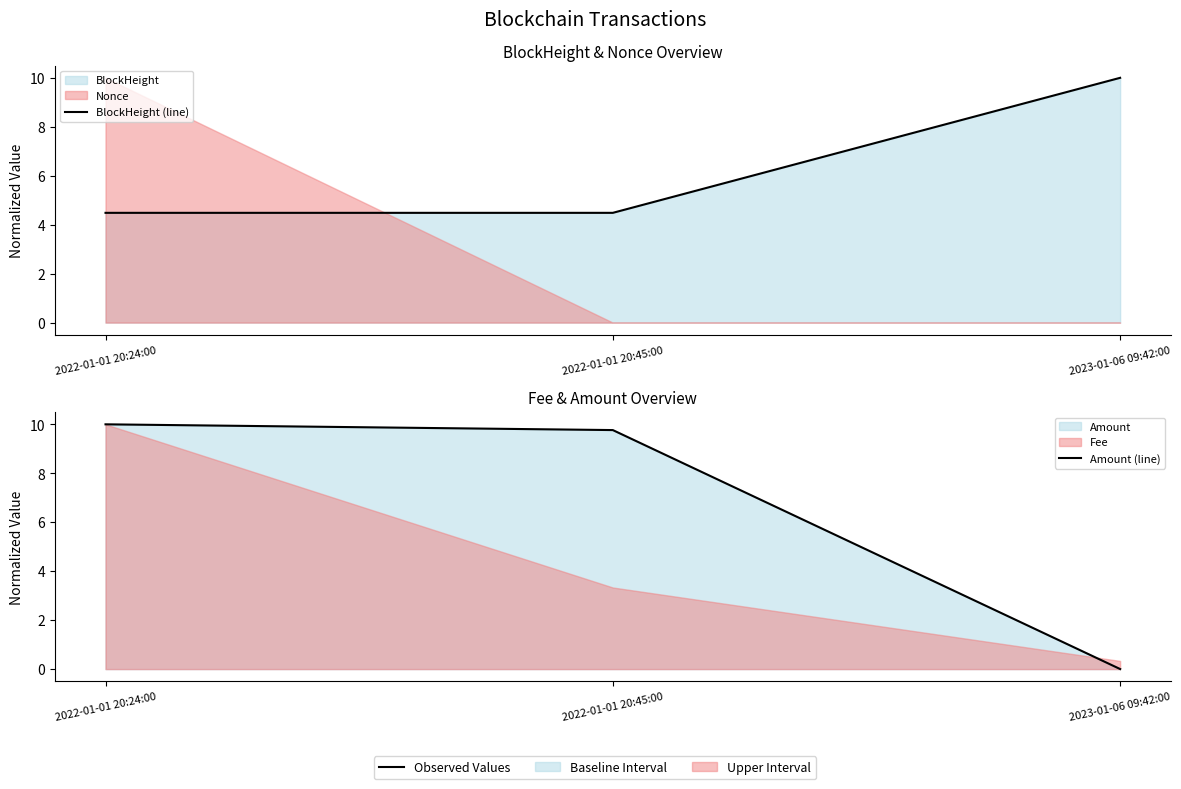

Reading right to left, extract all data points from this chart.

BlockHeight (line): 10.0	4.5	4.5
Amount (line): 0.0	9.8	10.0